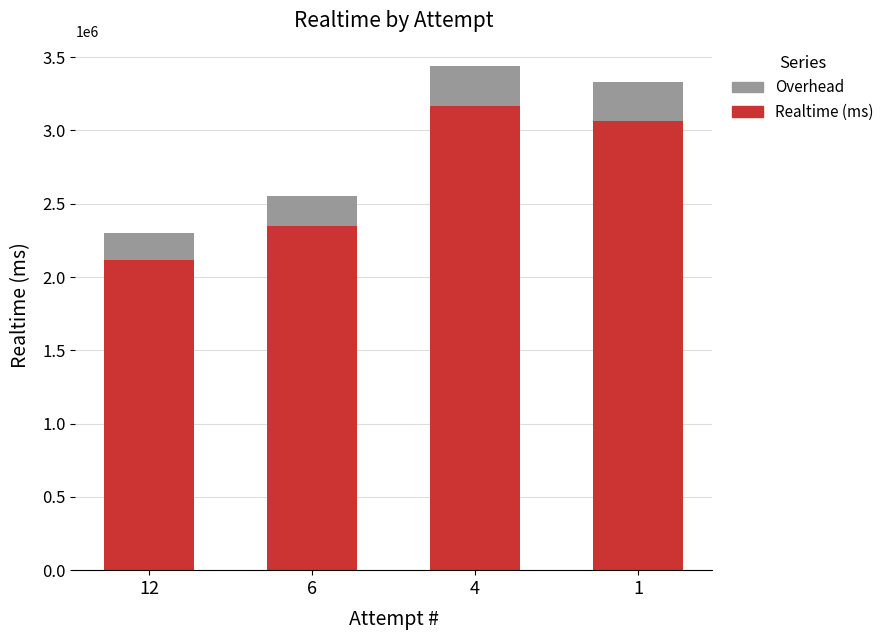

How many categories are shown in the chart?

4